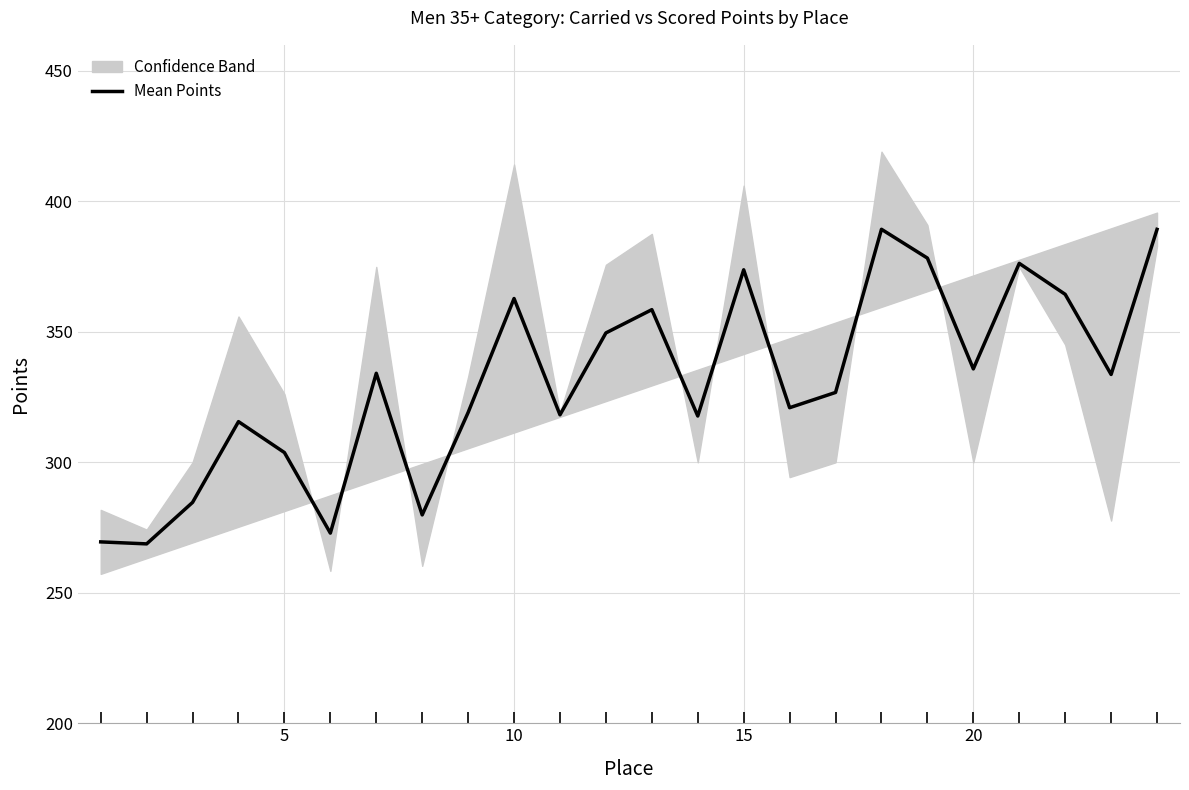

Reading left to right, list all the values displayed in this chart.

269.5	268.7	284.6	315.6	303.7	272.9	334.1	279.9	319.1	362.8	318.2	349.6	358.5	317.8	373.8	320.9	326.8	389.3	378.3	335.8	376.2	364.4	333.7	389.3